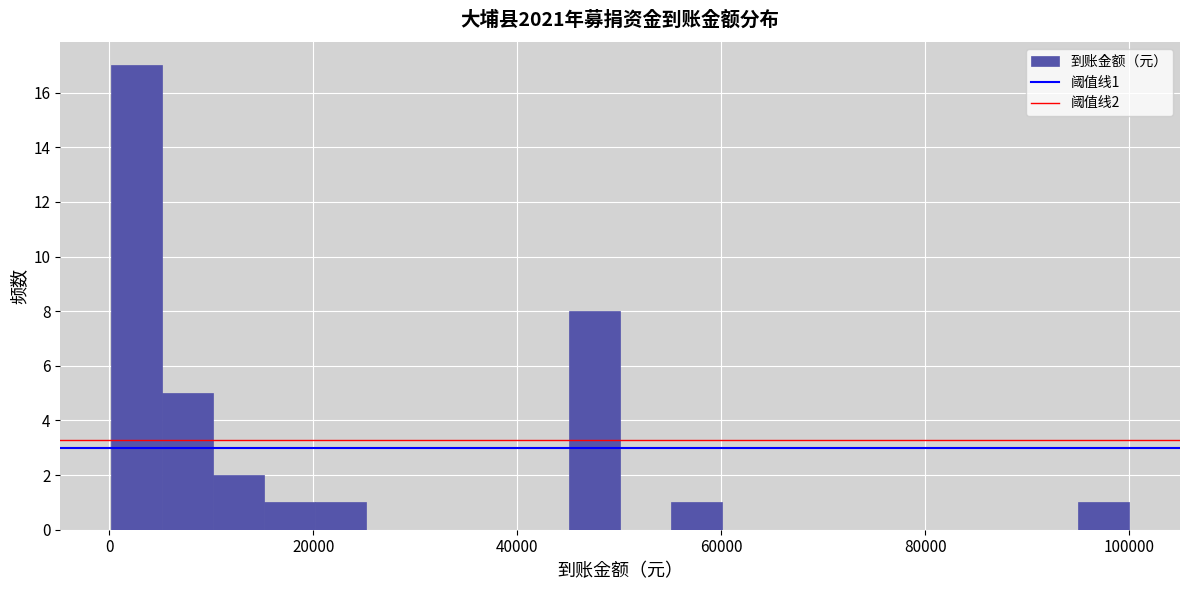

Around what value on the x-axis is the tallest bar? Give the approximate position of its centre, as read against the axis.

2000